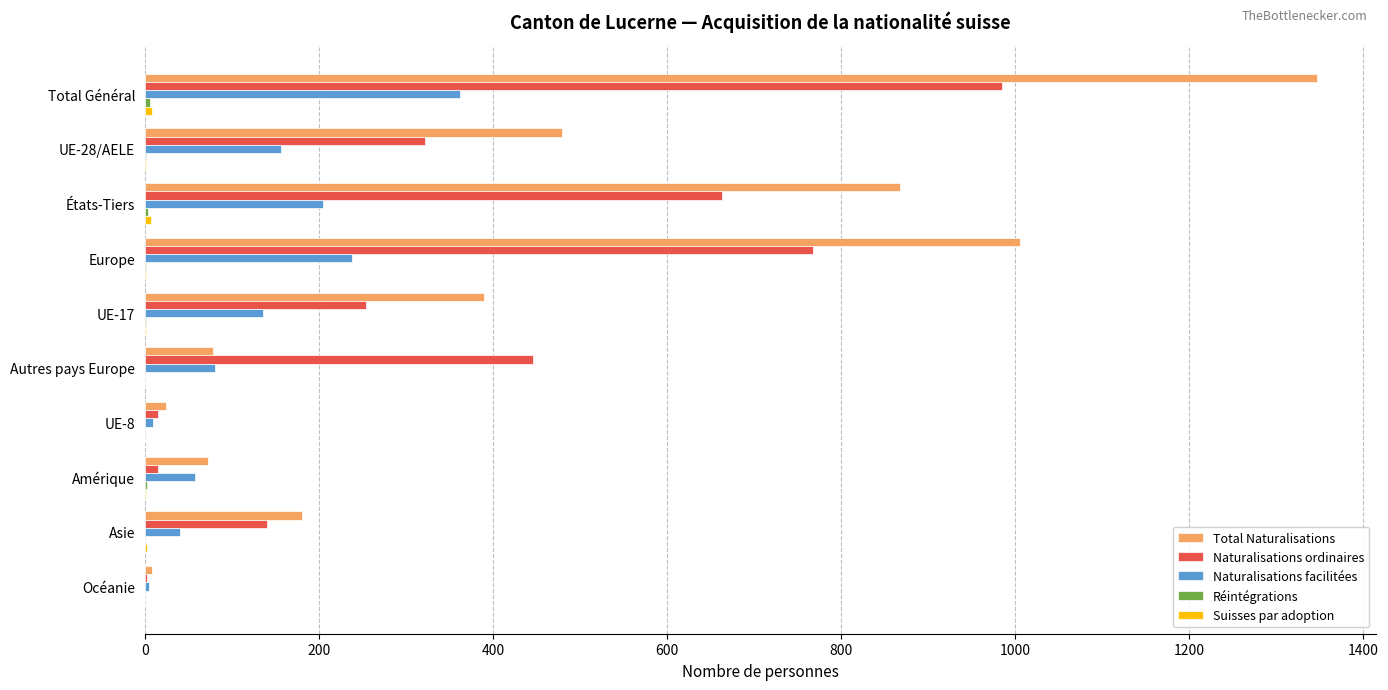

At which category is the sum across all series the highest?

Total Général